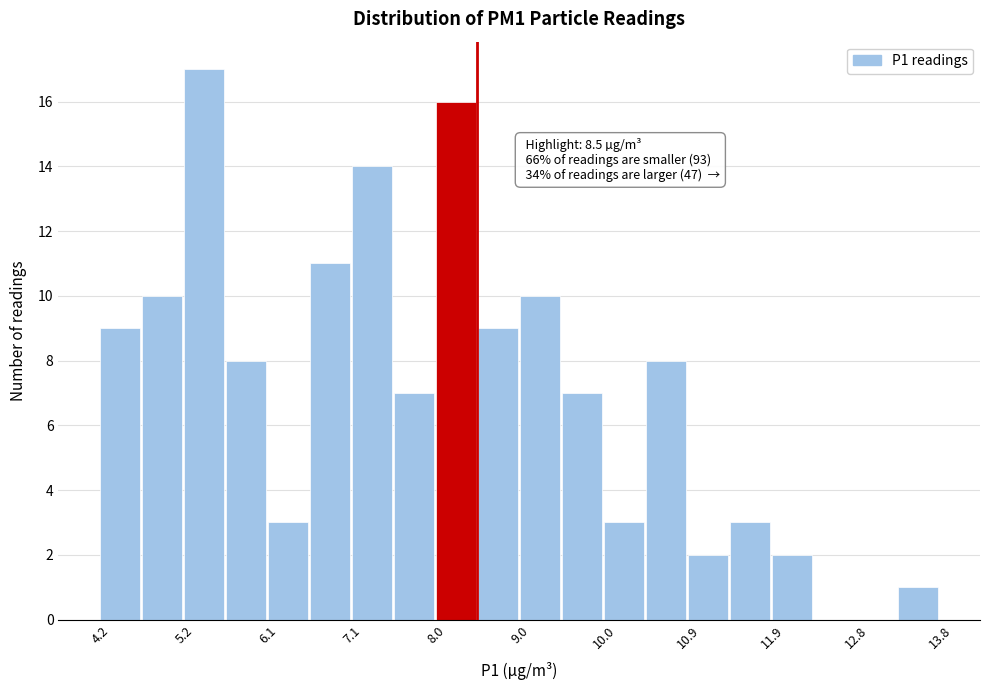

Which range on the x-axis has the tallest bar?

5.16 to 5.64